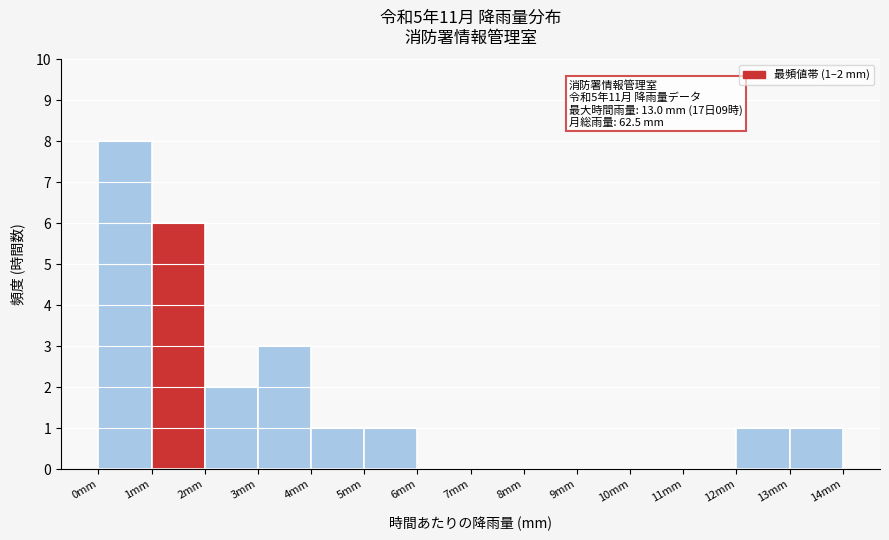

Over which range of the x-axis is the bar tallest?

0 to 1